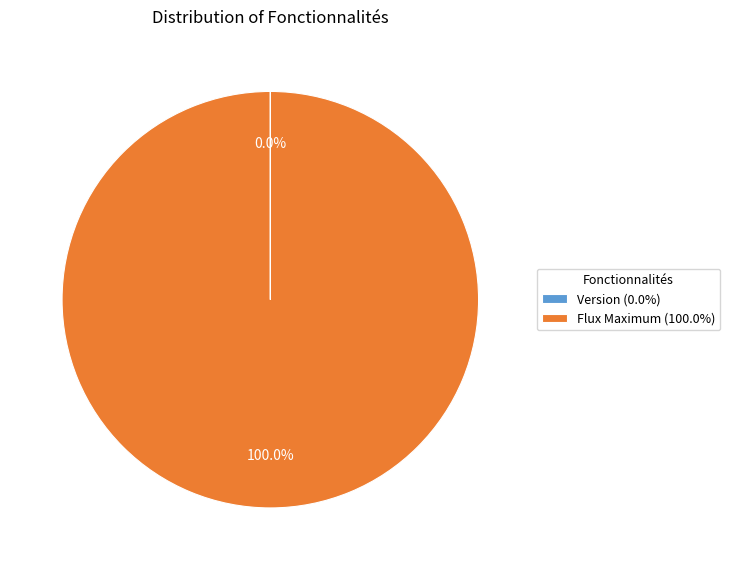

Is Flux Maximum (100.0%) the majority of the pie?

Yes